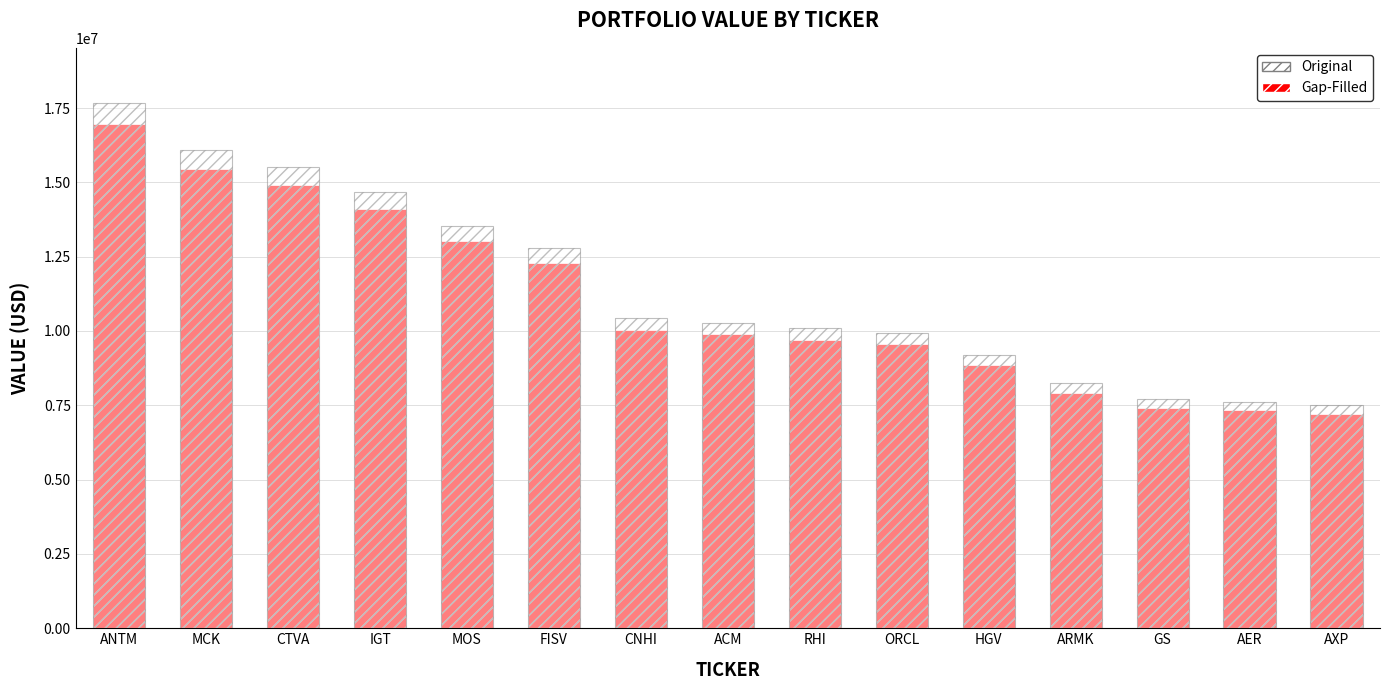

What are all the series names shown in the legend?

Gap-Filled, Original